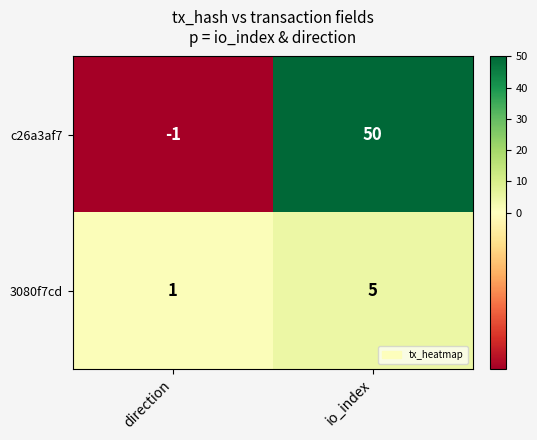

List the labels in order of c26a3af7 value, largest first.

io_index, direction